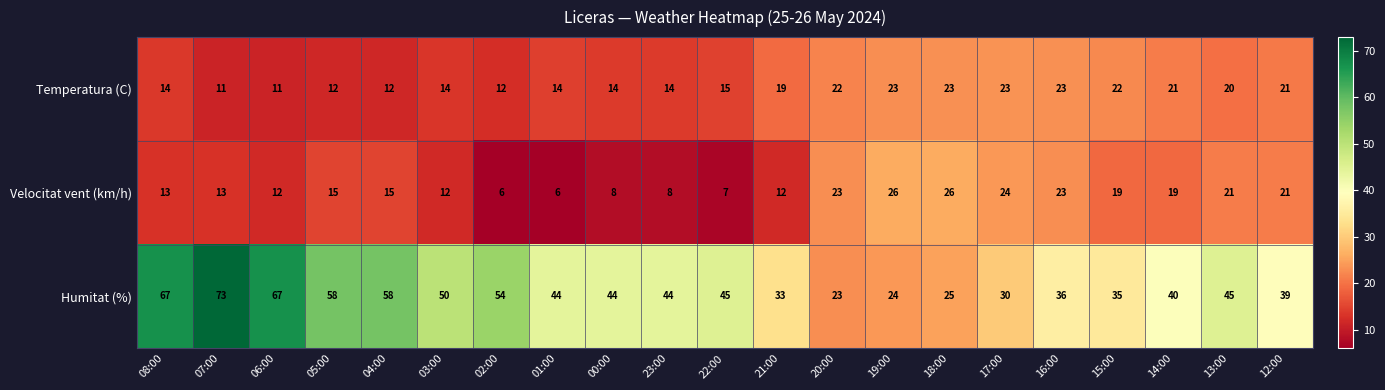

What is the spread (max minus min) of values at 21:00?

21